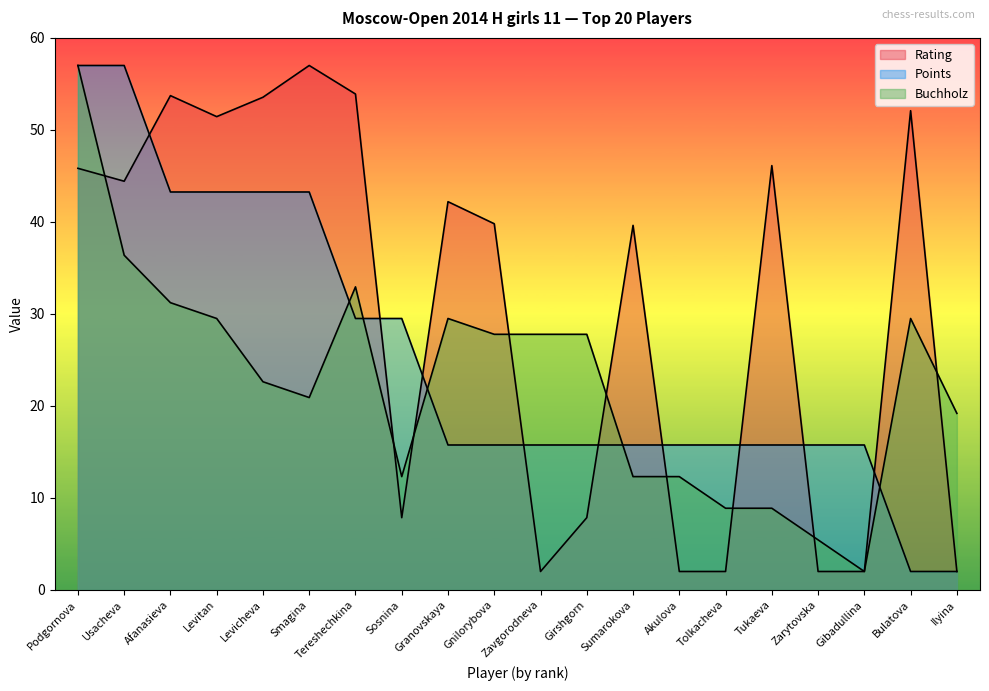

The value of Rating at Usacheva is 30.1. True or false?

False